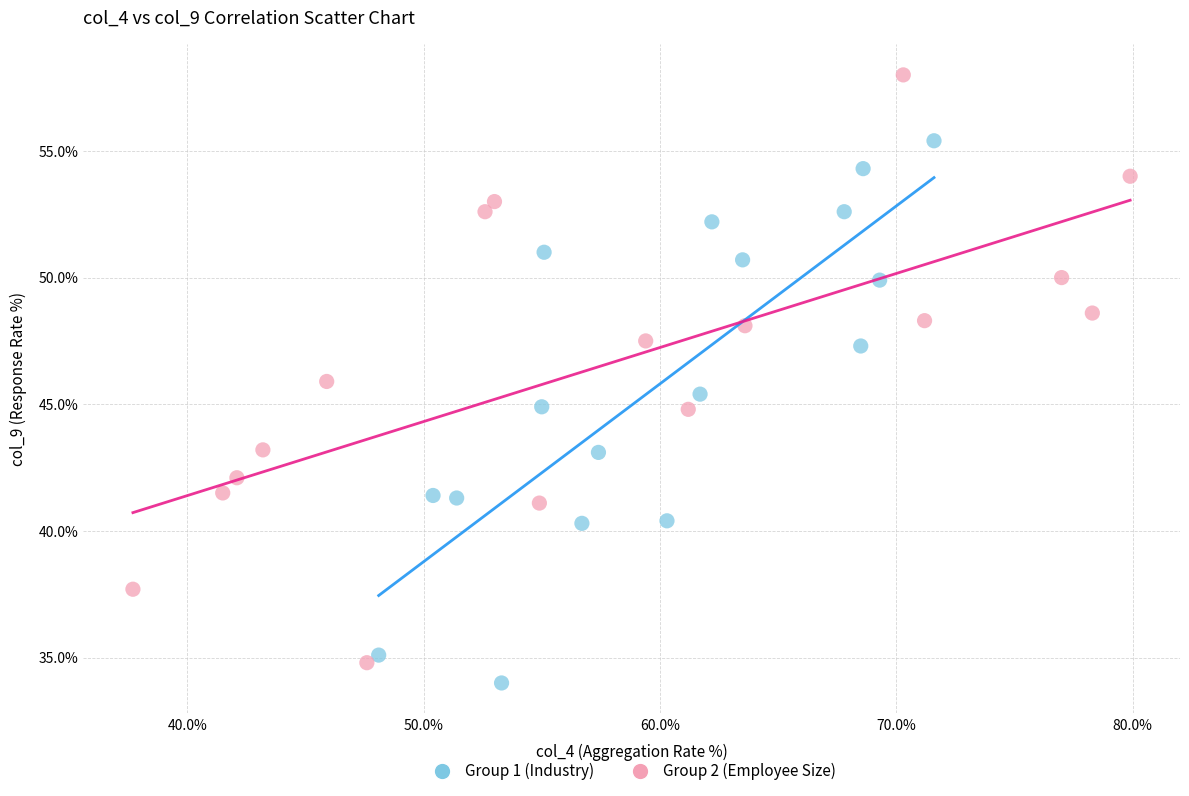

Which series has the widest spread of Y values?

Group 2 (Employee Size)